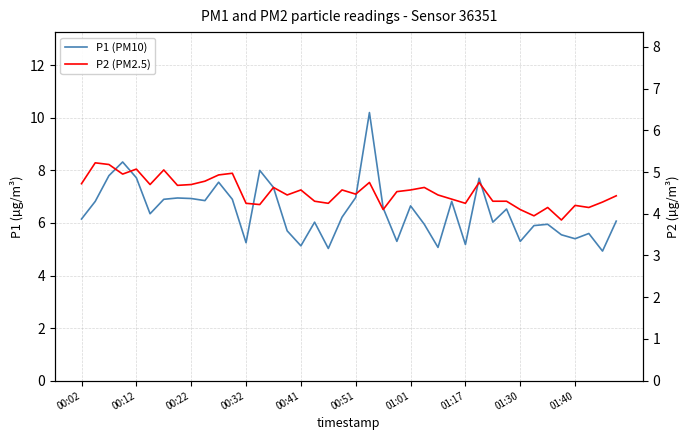

How many categories are shown in the chart?

40